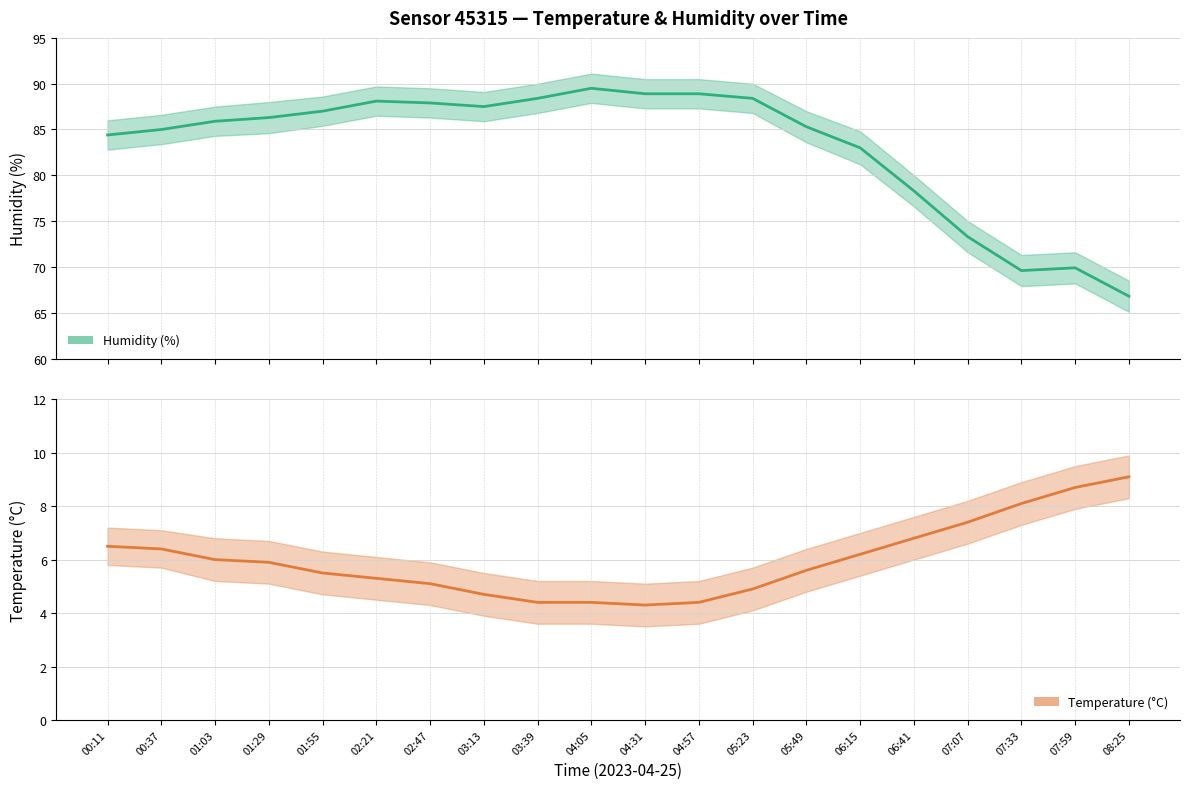

At which category is the sum across all series the highest?

04:05